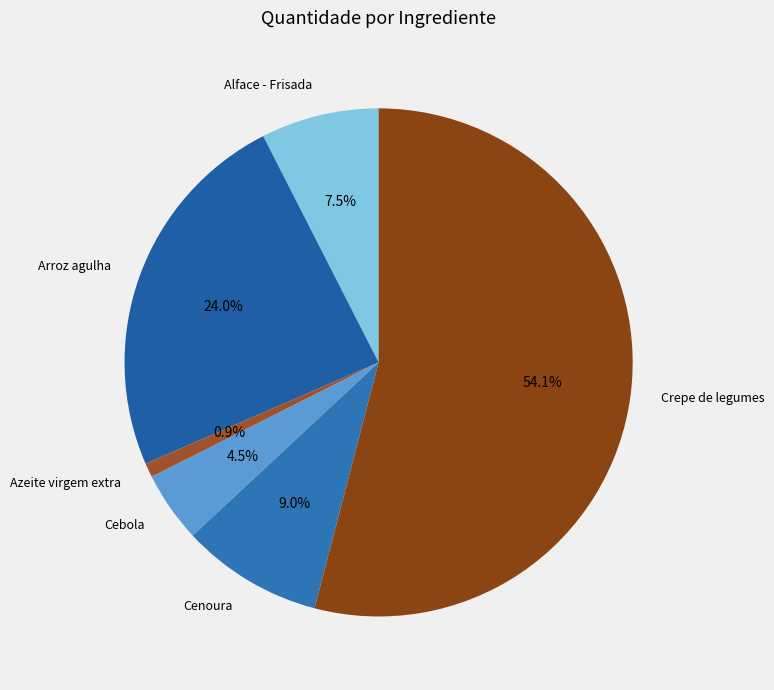

Does Crepe de legumes represent more than half of the total?

Yes